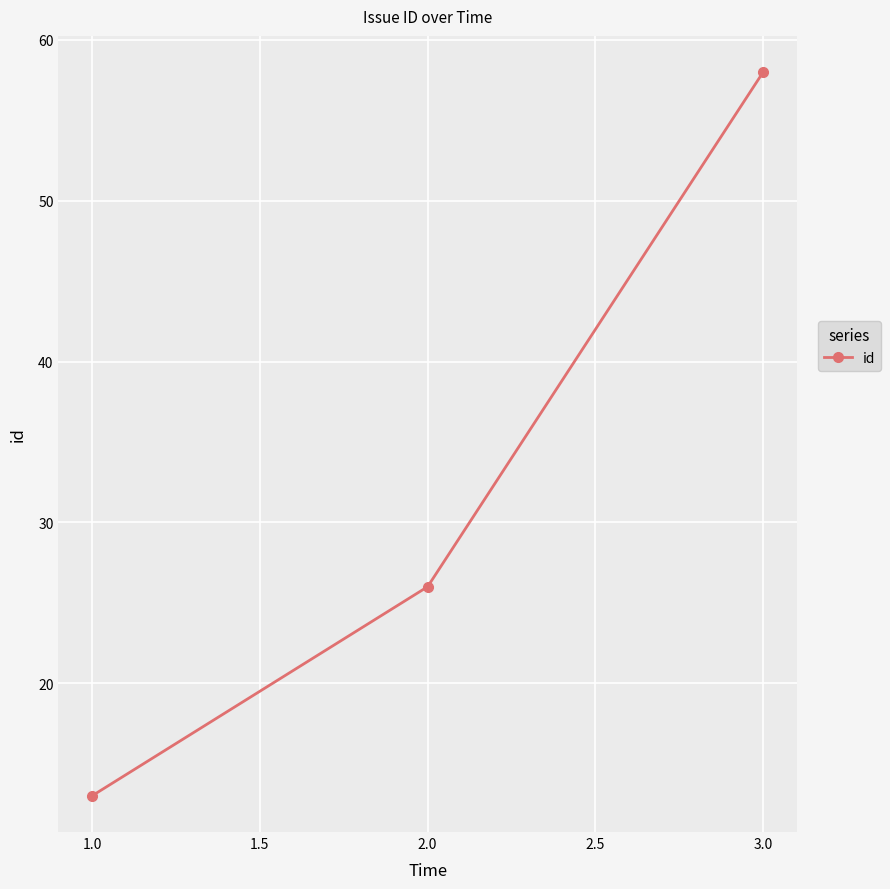

Which label corresponds to the smallest value in the chart?

1.0